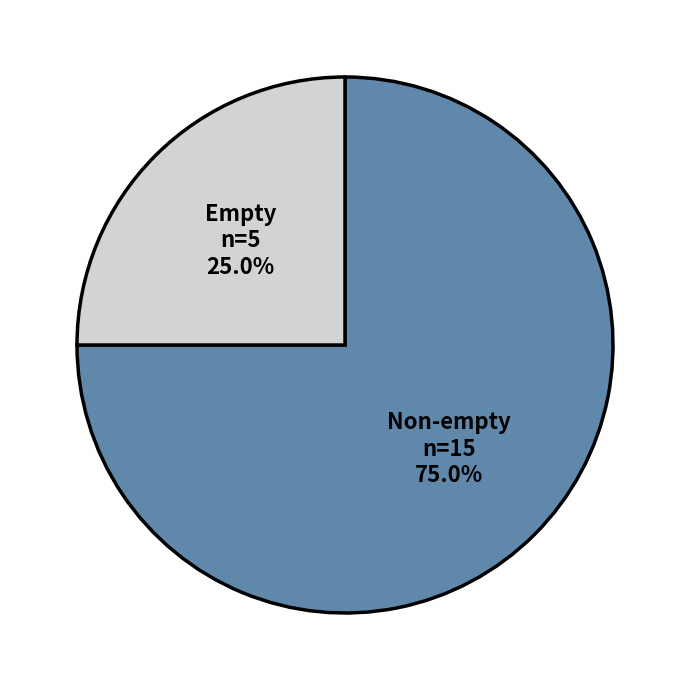

Is the sum of Empty and Non-empty greater than half?

Yes